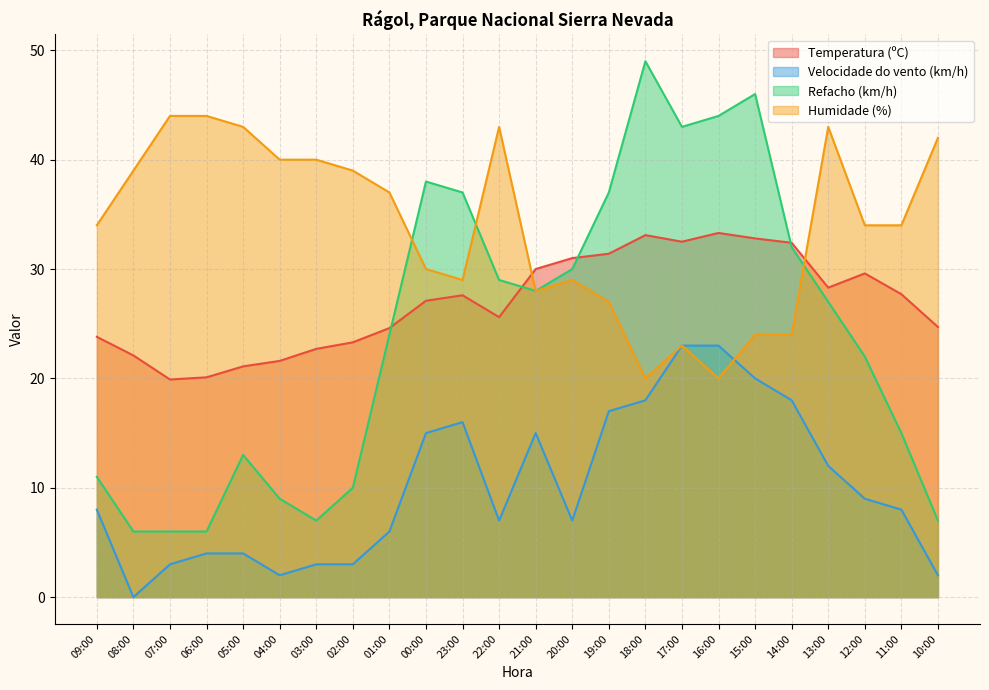

How many values in the Refacho (km/h) series exceed 27?

11